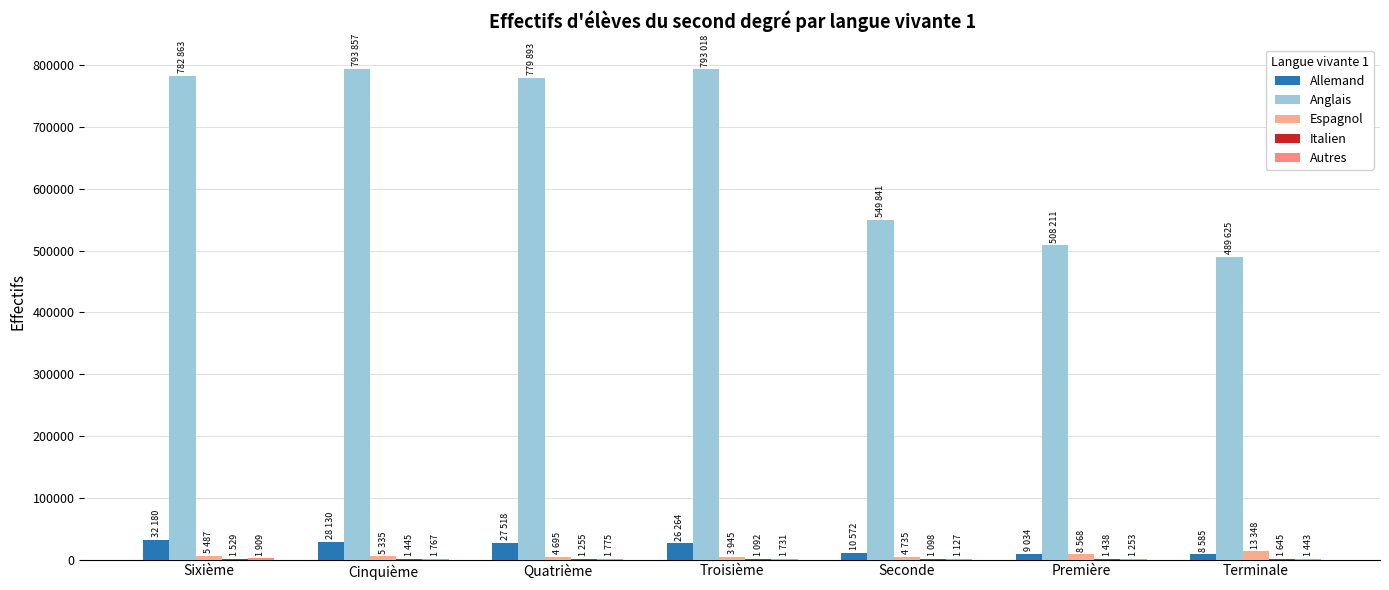

Between Sixième and Seconde, which series saw the biggest shift?

Anglais